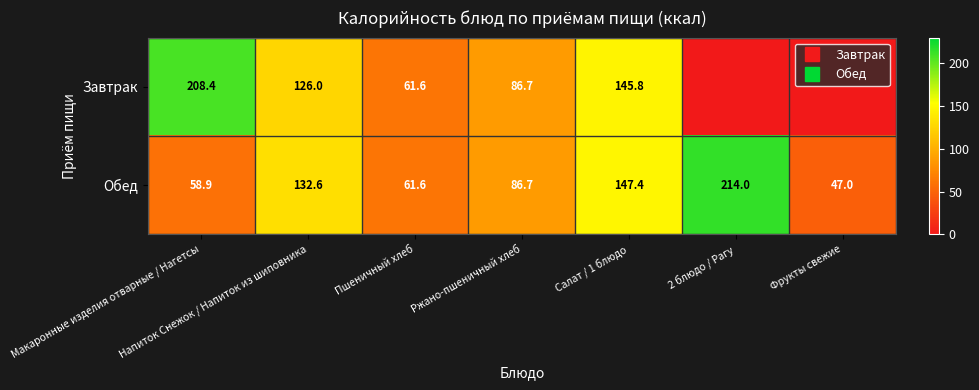

At how many categories does at least one series exceed 49?

6